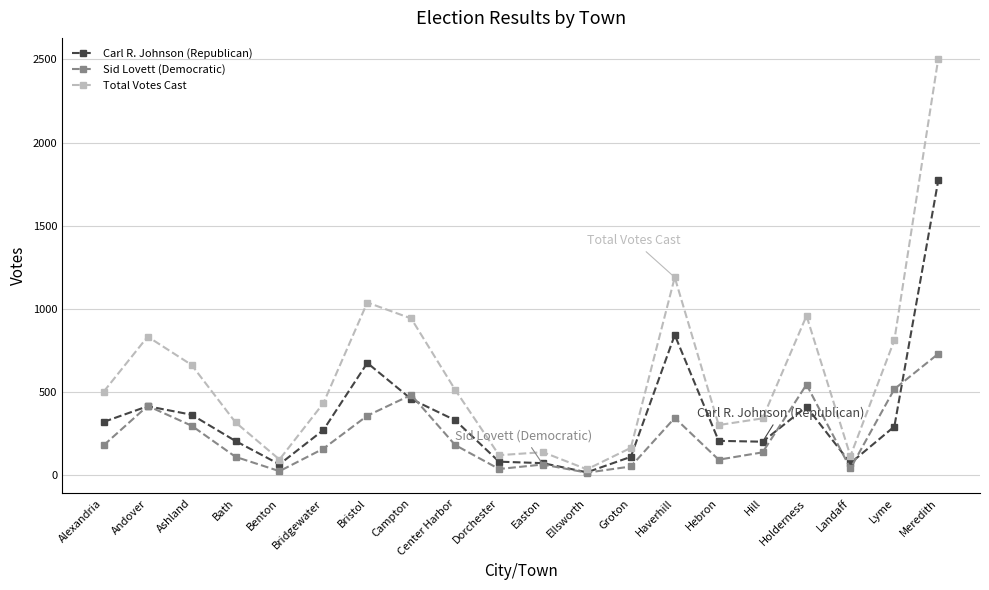

Where is Total Votes Cast nearest to the value 1270?

Haverhill